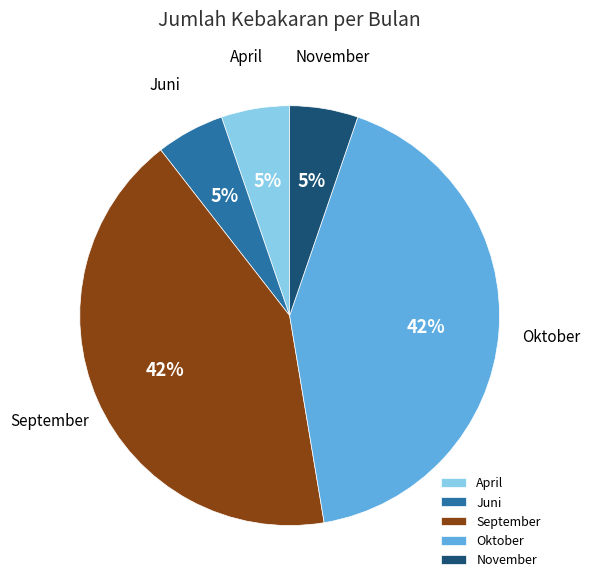

Is the sum of September and November greater than half?

No